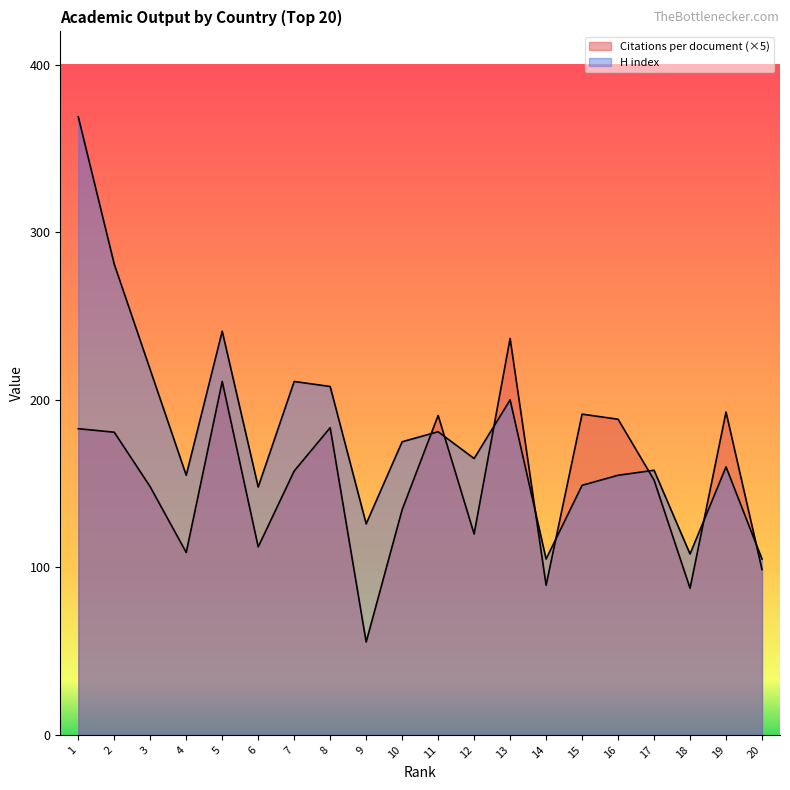

What are all the series names shown in the legend?

Citations per document, H index